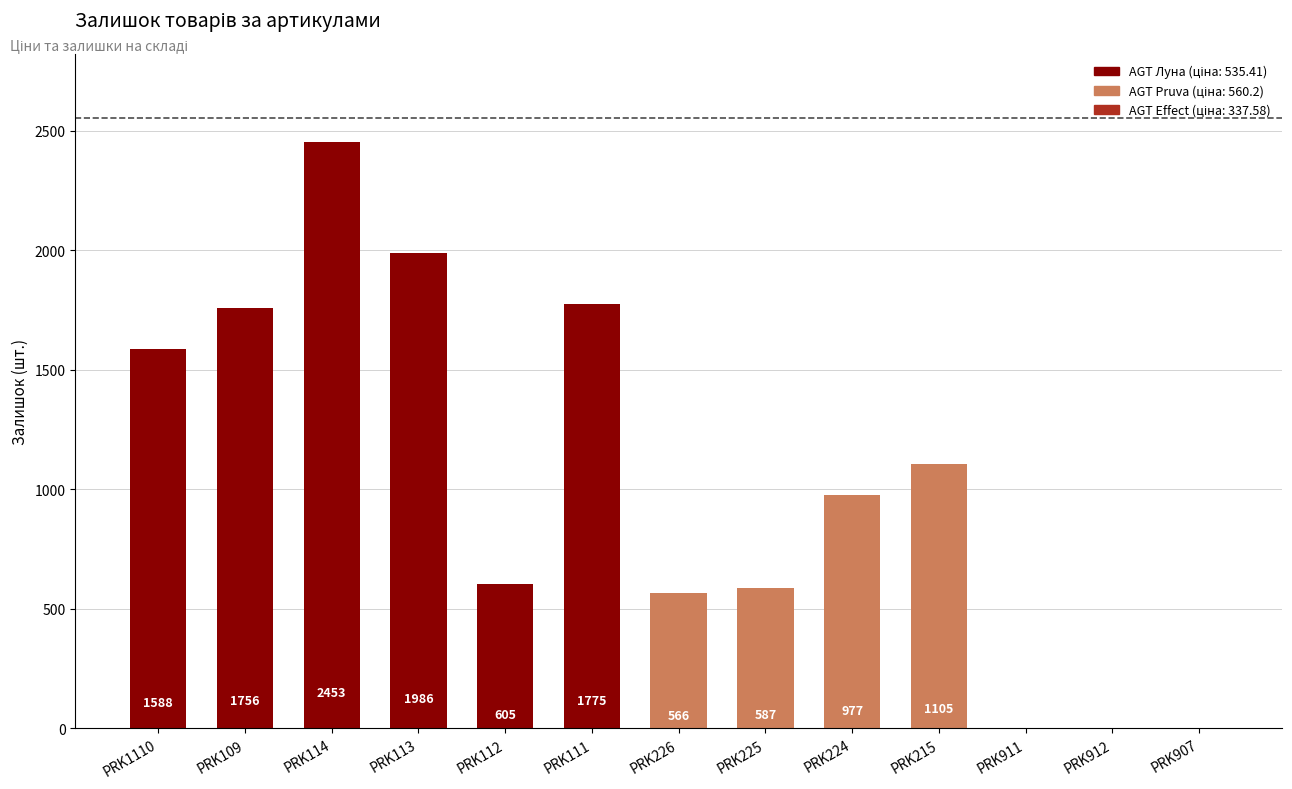

How many values are above zero?

10